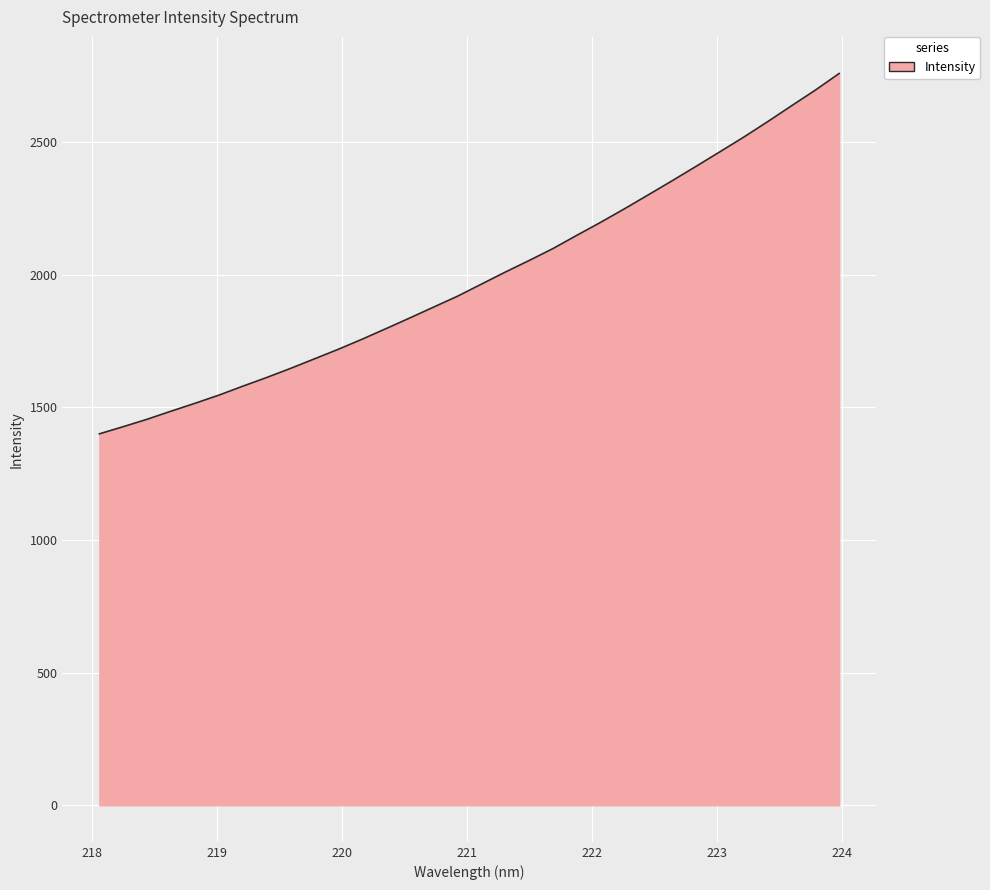

What is the difference between the maximum and minimum values?

1358.0